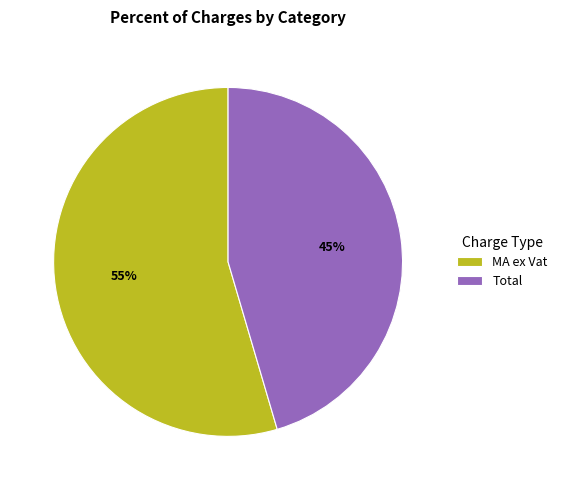

To the nearest percent, what is the average slice percentage?

50%